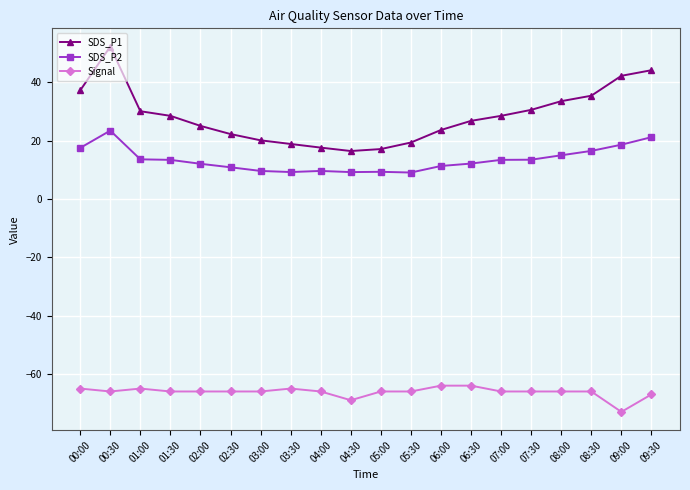

Is the value of SDS_P2 at 07:30 greater than the value of Signal at 05:30?

Yes